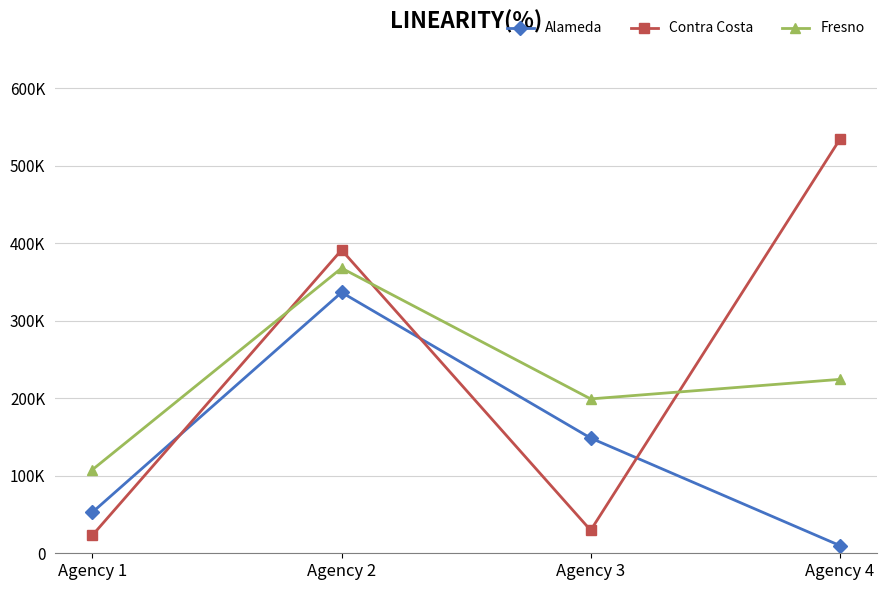

What are all the series names shown in the legend?

Alameda, Contra Costa, Fresno